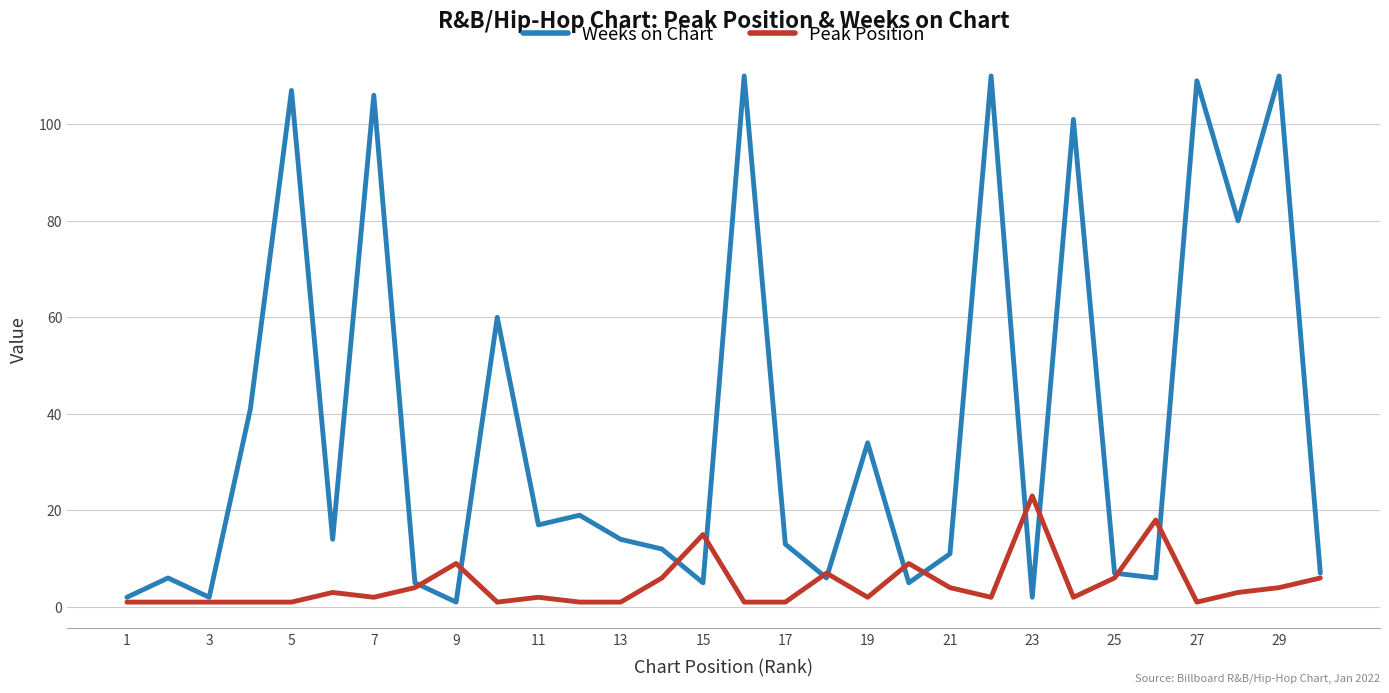

Which series has the largest total across all categories?

Weeks on Chart